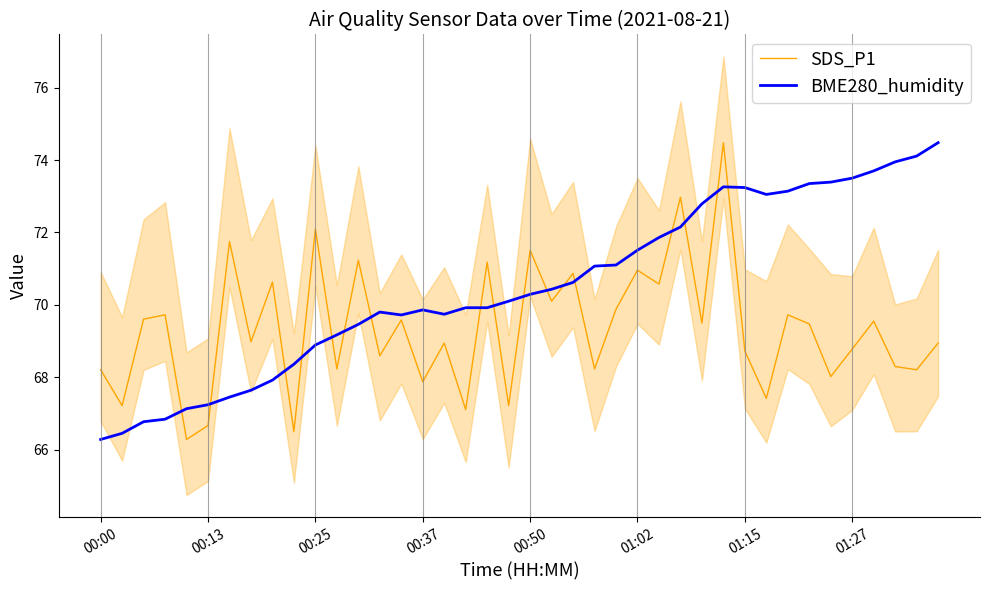

What is the minimum value for BME280_humidity?

66.3